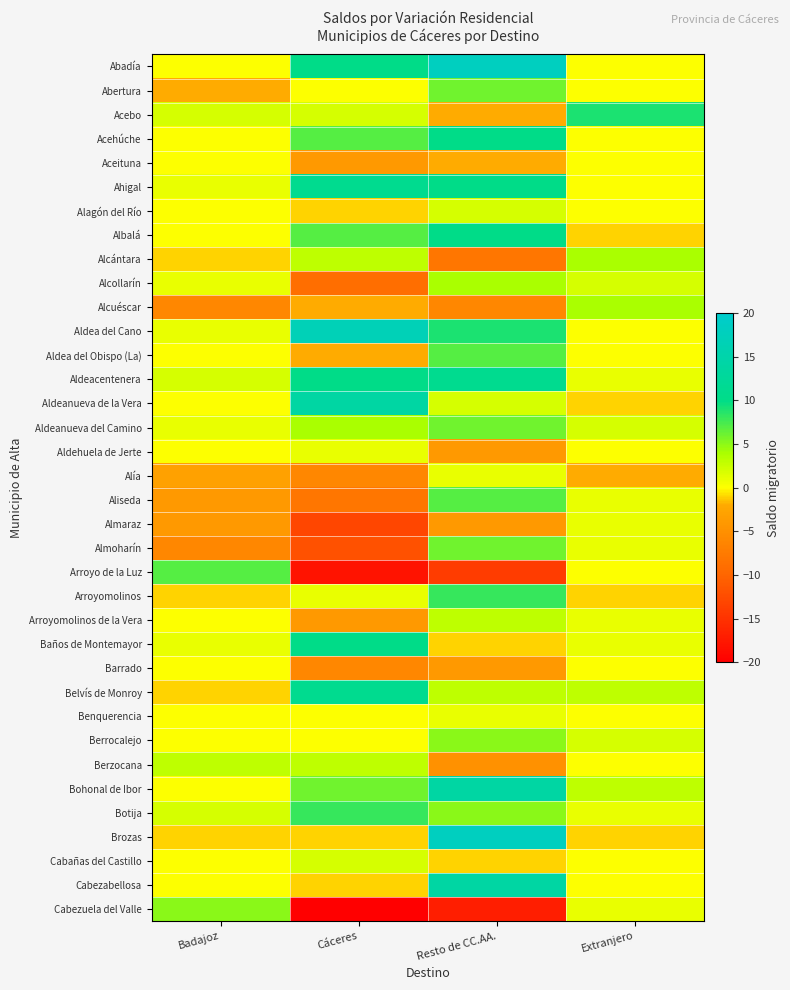

At which category is the sum across all series the highest?

Resto de CC.AA.